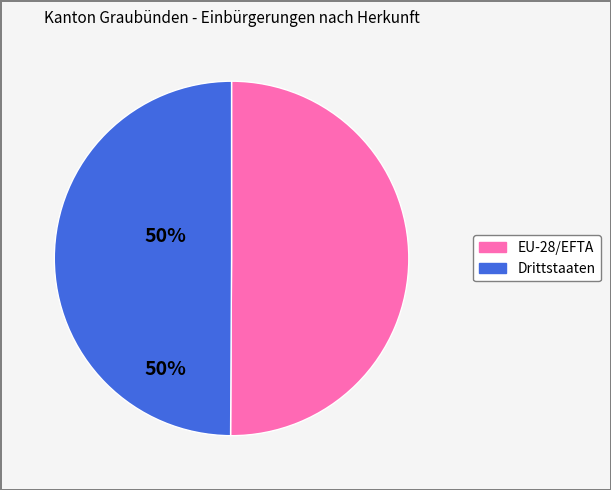

What is the ratio of the value at EU-28/EFTA to the value at Drittstaaten?

1.0